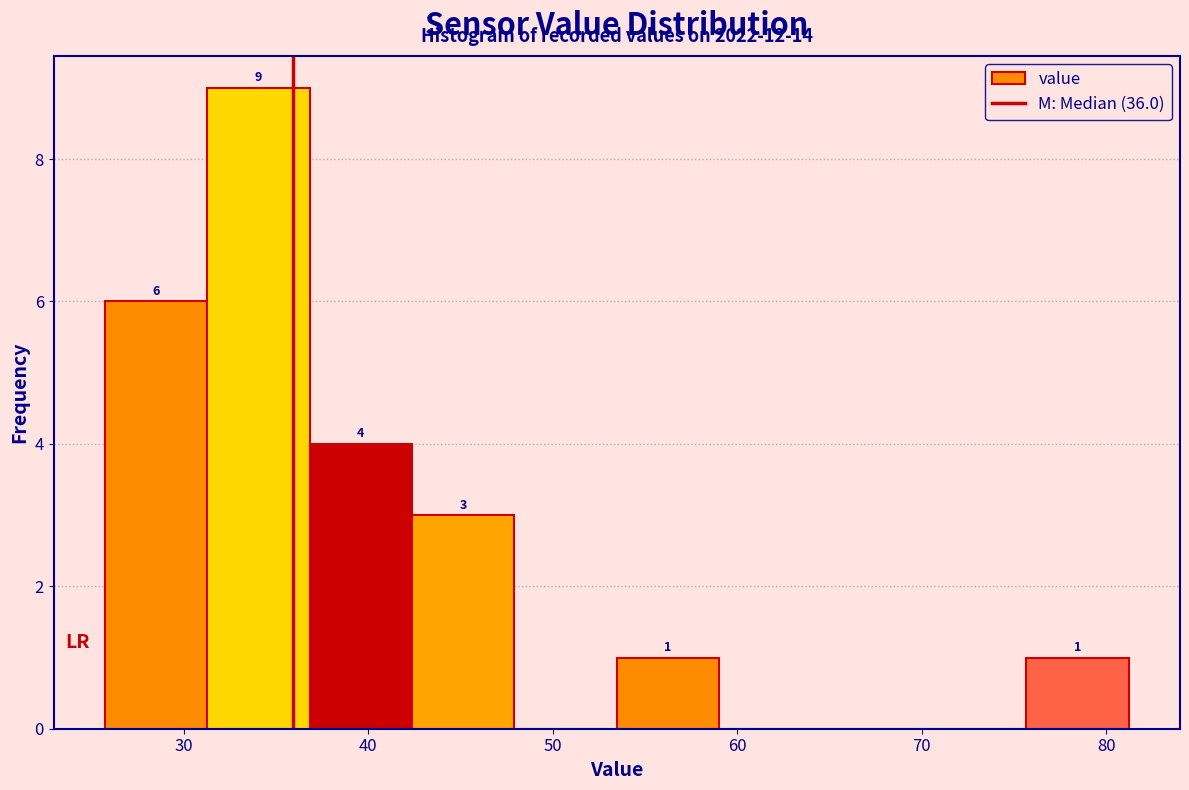

Which range on the x-axis has the tallest bar?

31 to 37